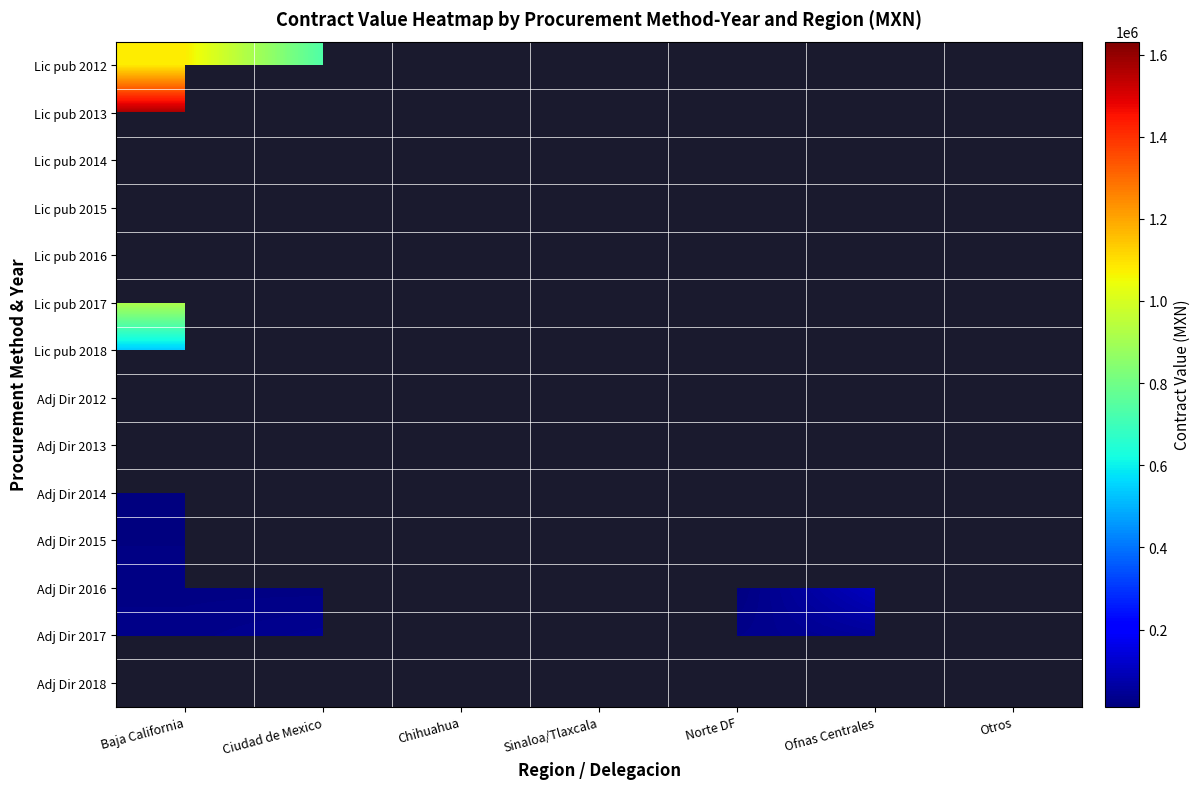

Is the value of Adj Dir 2013 at Norte DF greater than the value of Adj Dir 2012 at Ofnas Centrales?

No